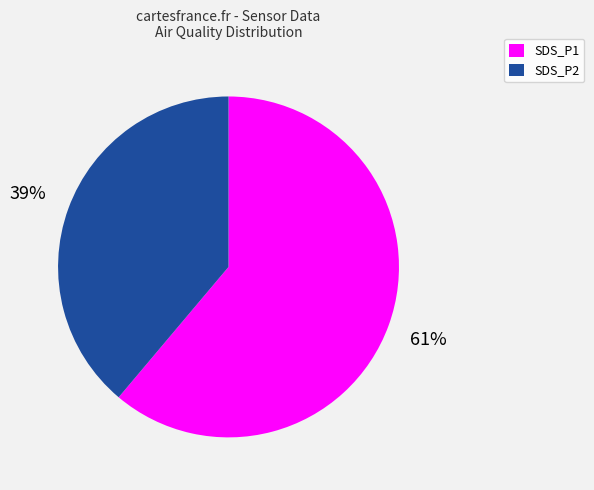

Is the sum of SDS_P1 and SDS_P2 greater than half?

Yes